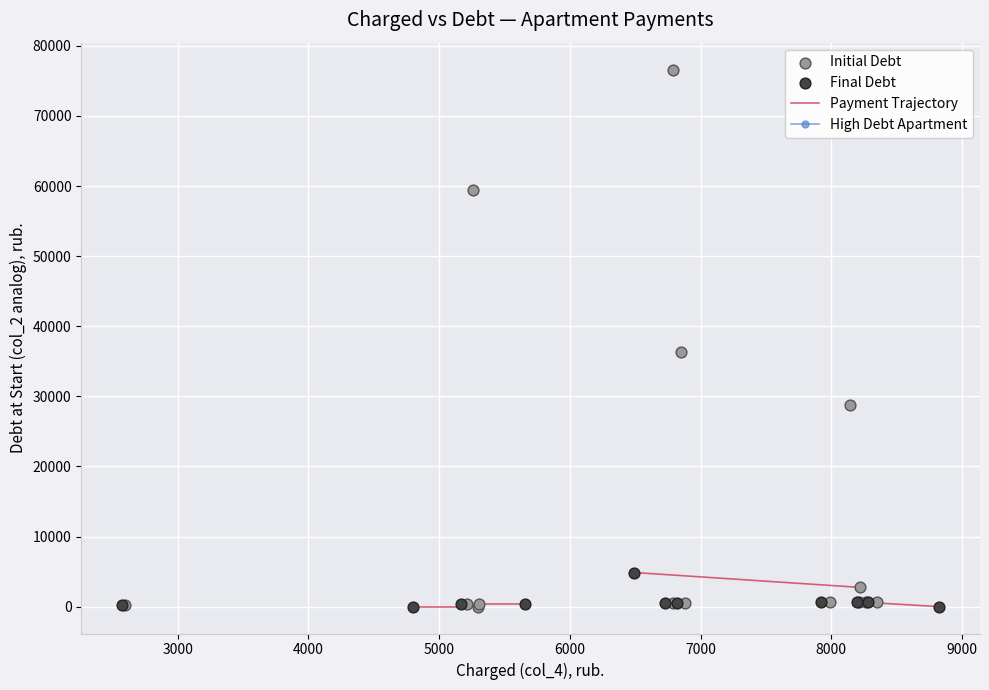

Which series has the largest Y range (max minus min)?

Initial Debt